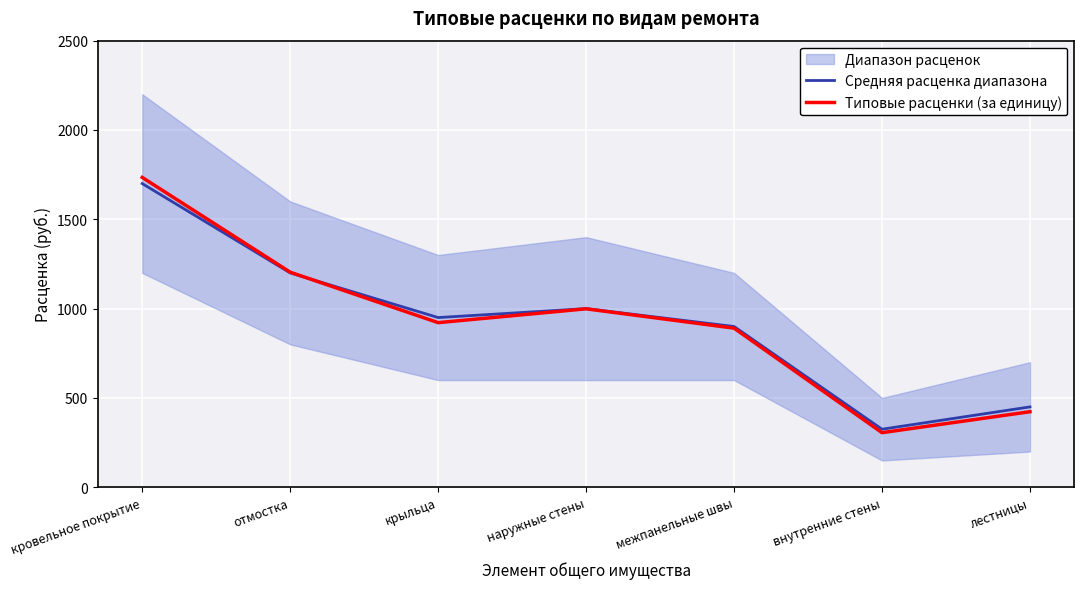

Is it true that Средняя расценка диапазона equals 900.0 at межпанельные швы?

True